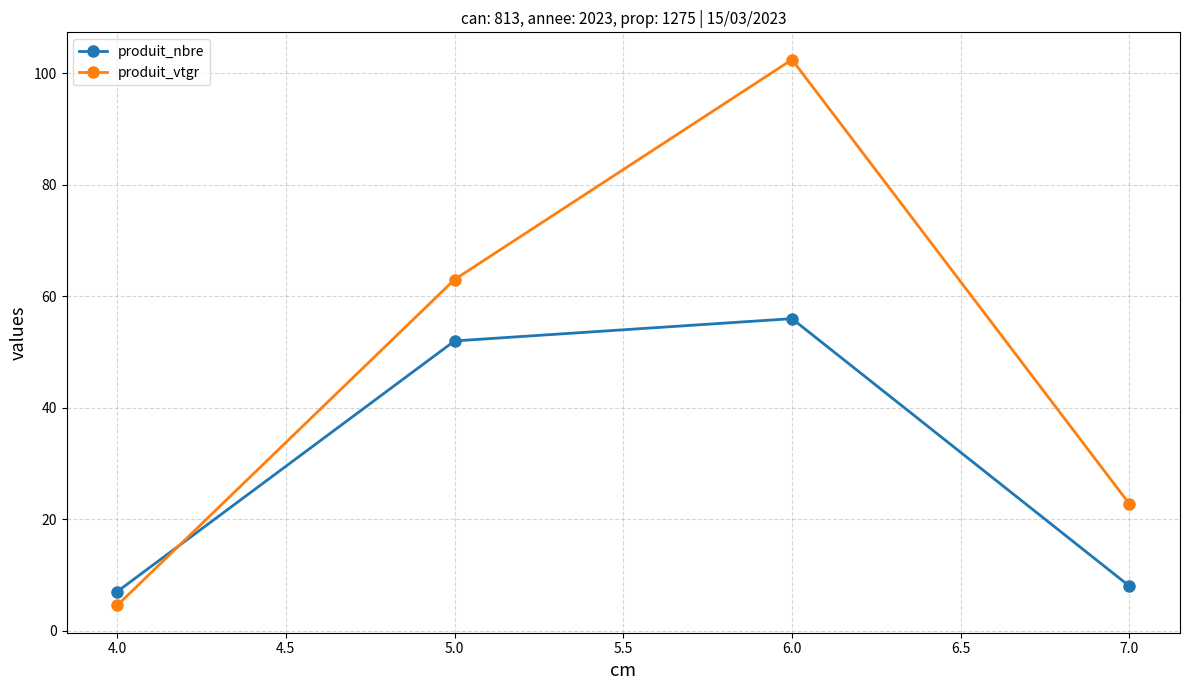

Where is the first local maximum for produit_nbre?

6.0